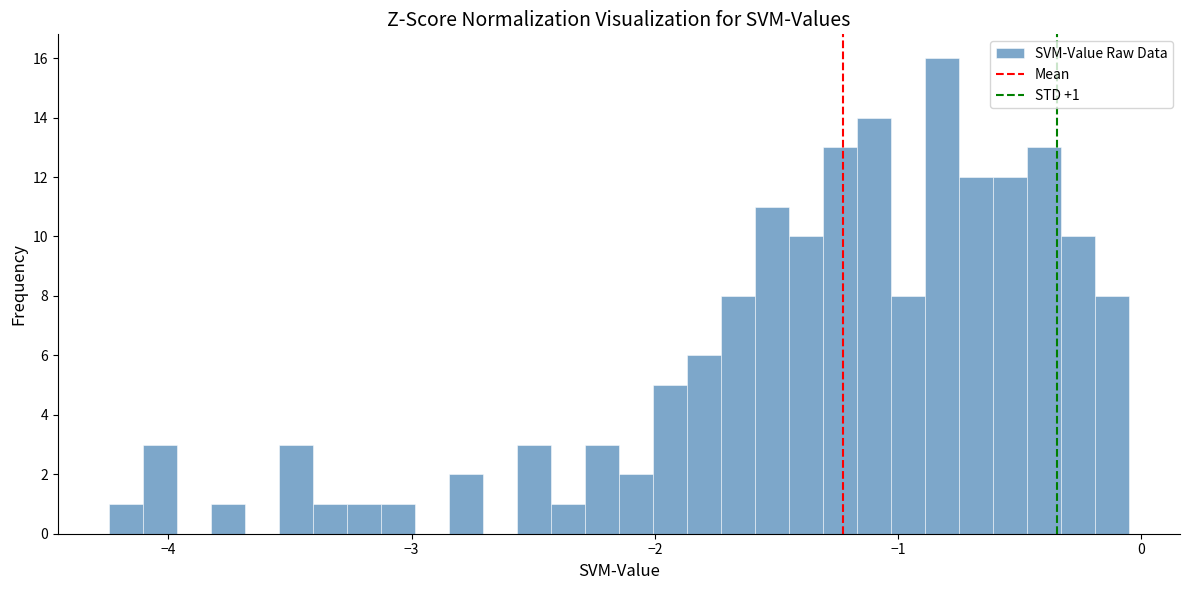

Around what value on the x-axis is the tallest bar? Give the approximate position of its centre, as read against the axis.

-0.8